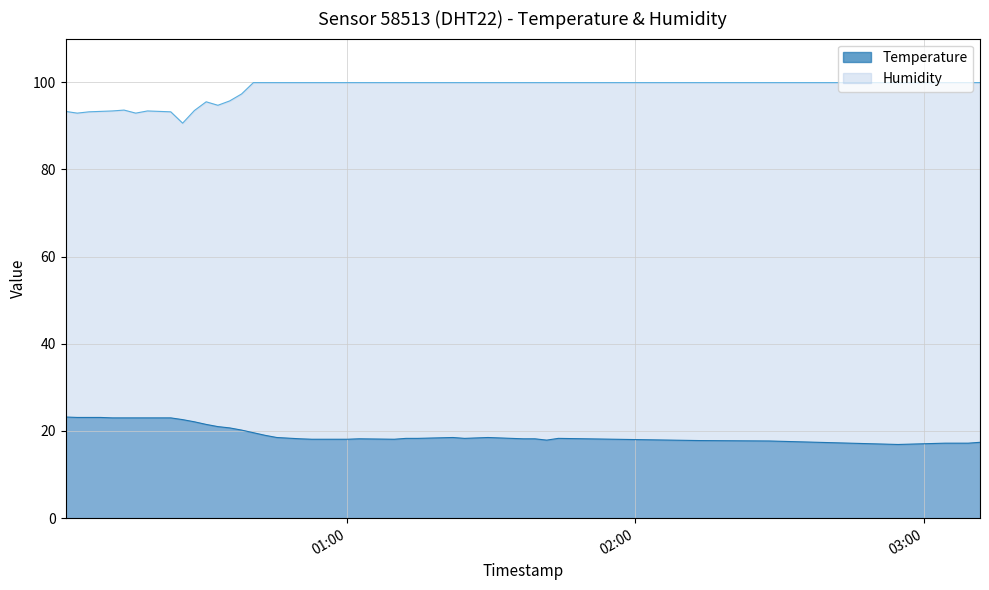

List the series in order of their overall mean, lowest first.

Temperature, Humidity